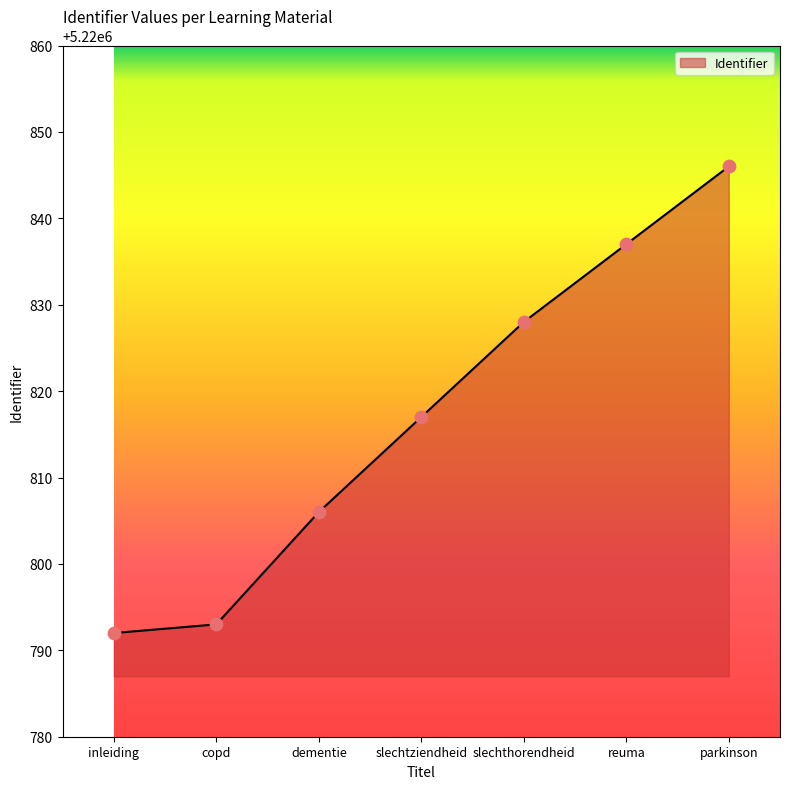

Which has a higher value, dementie or slechtziendheid?

slechtziendheid